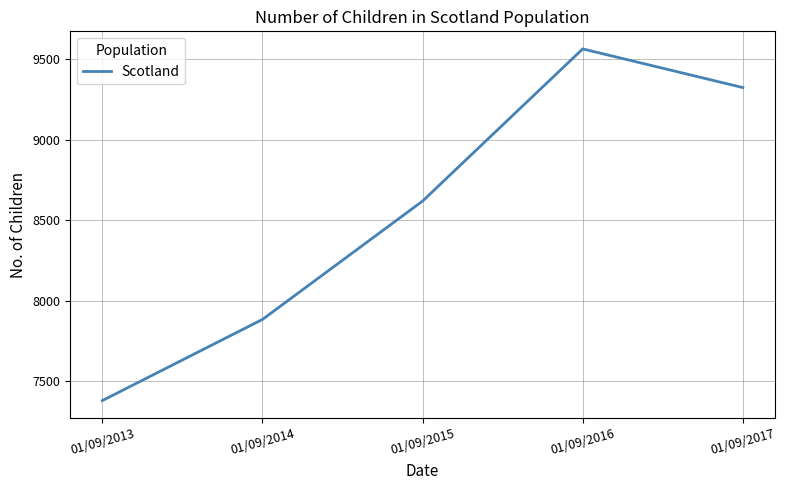

Reading right to left, list all the values displayed in this chart.

01/09/2017=9323	01/09/2016=9563	01/09/2015=8618	01/09/2014=7883	01/09/2013=7379